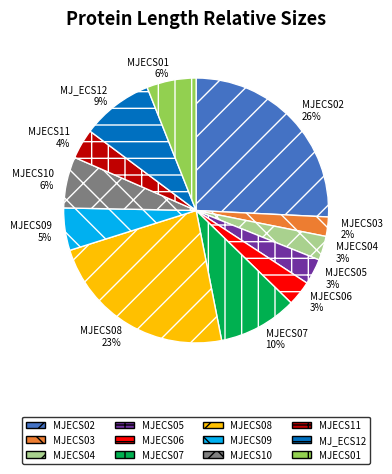

Is the sum of MJECS04 and MJECS08 greater than half?

No